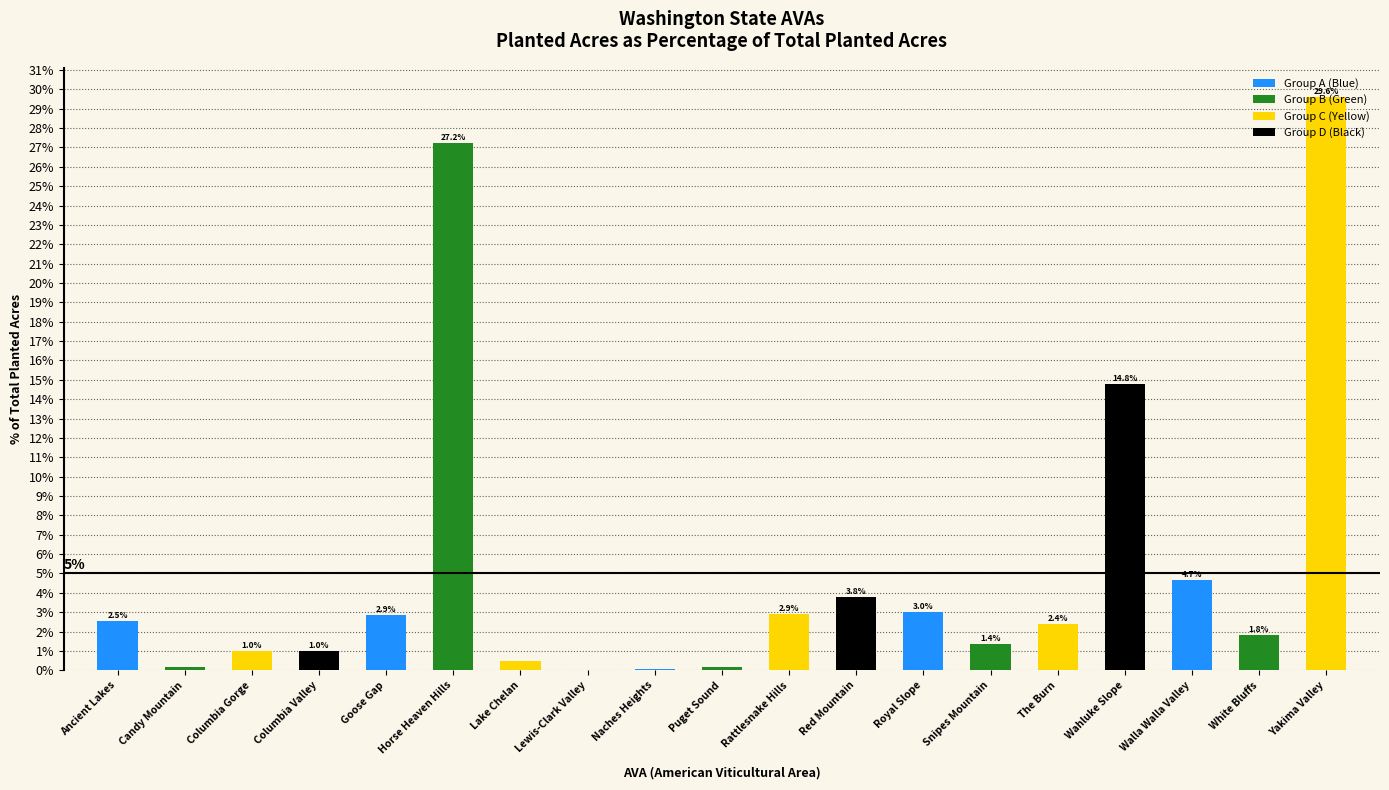

Count the number of values greater than 2.

10